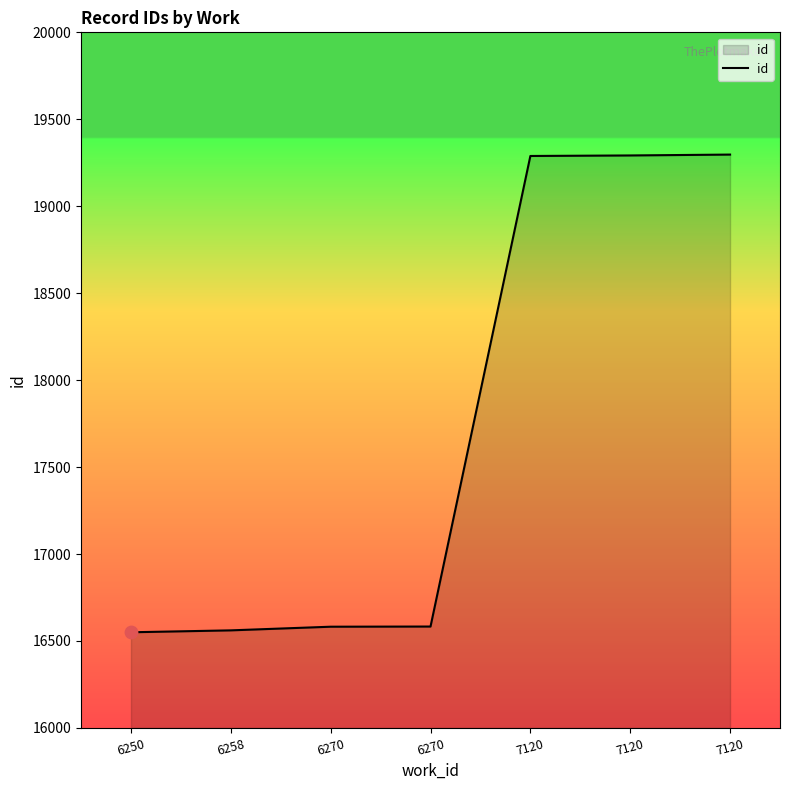

Which has a higher value, 7120 or 7120?

7120